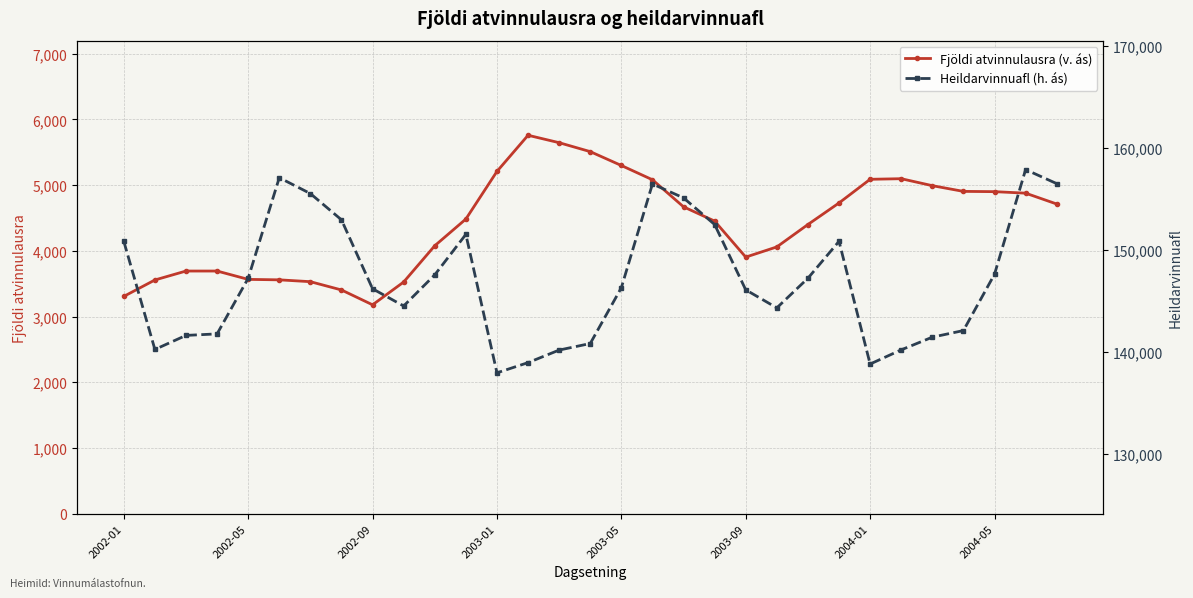

What is the value of the Fjöldi atvinnulausra (v. ás) point at the 19th from the left?

4669